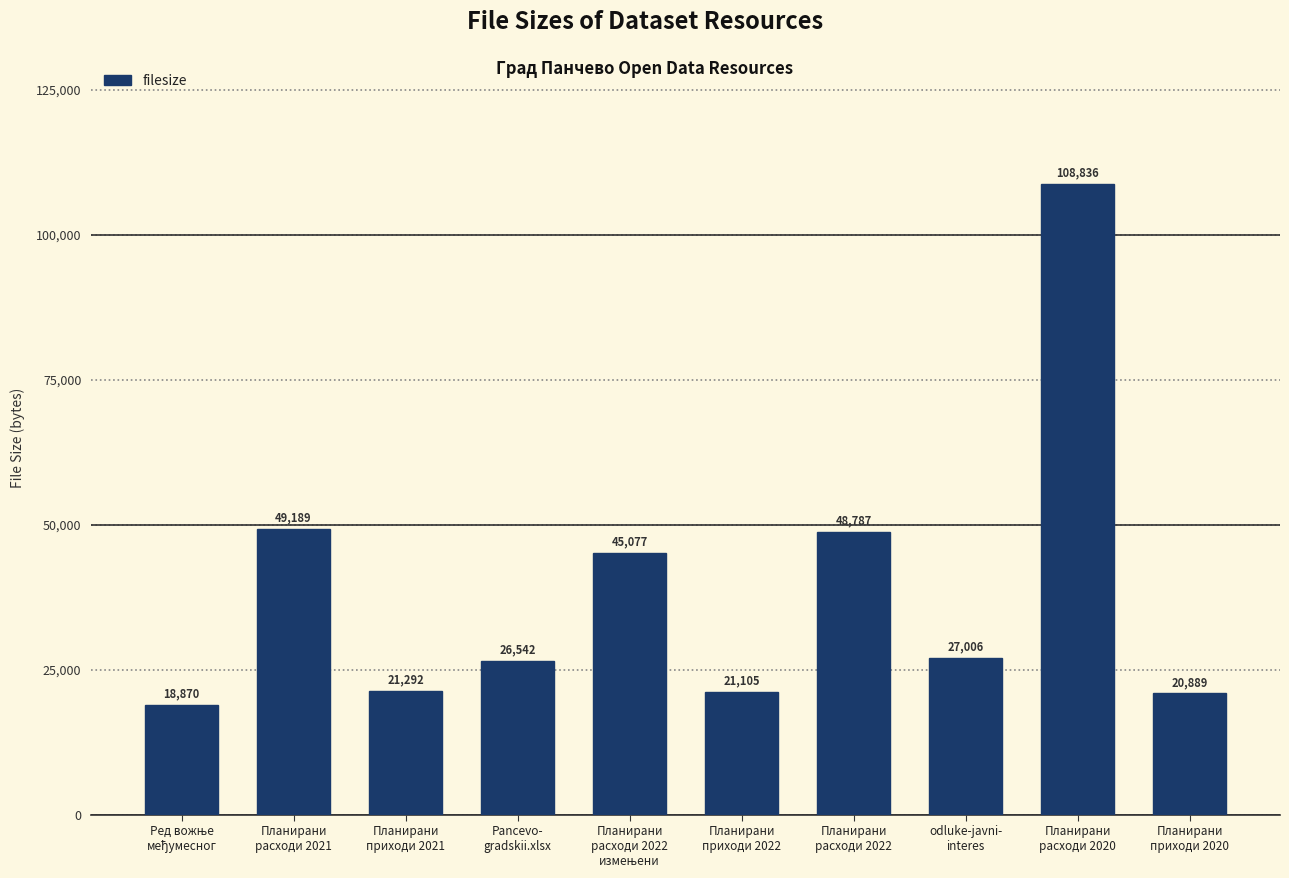

What is the label of the 3rd bar from the left?

Планирани
приходи 2021